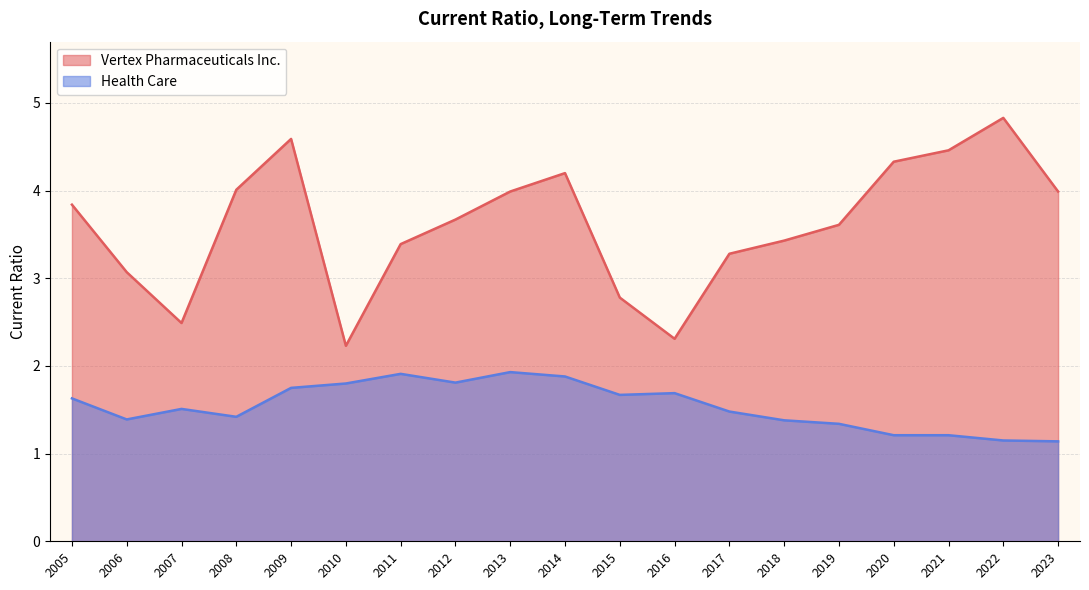

Where is Health Care nearest to the value 1?

2023